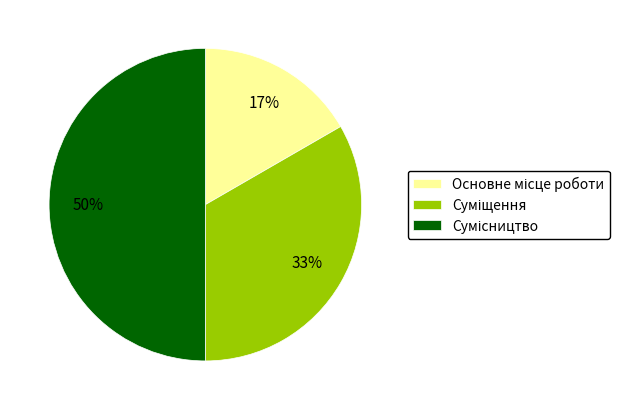

To the nearest percent, what is the average slice percentage?

33%